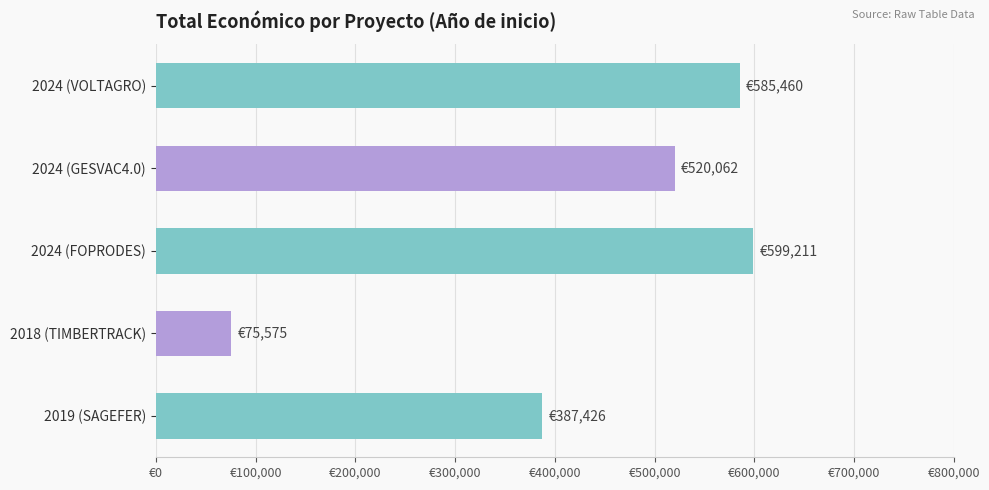

Which category has the lowest value across all series?

2018 (TIMBERTRACK)